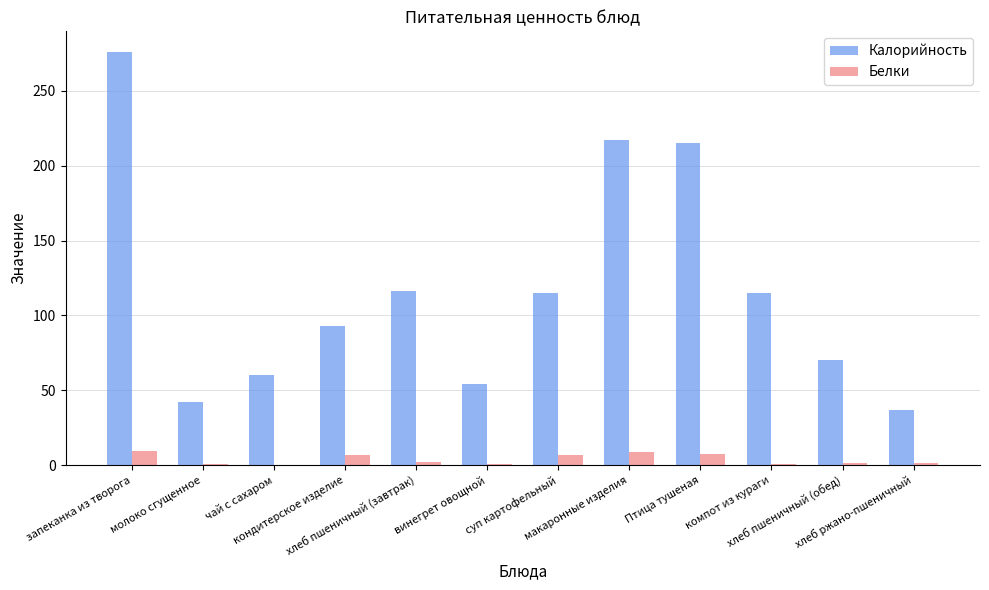

What is the sum of all Калорийность values?

1410.0